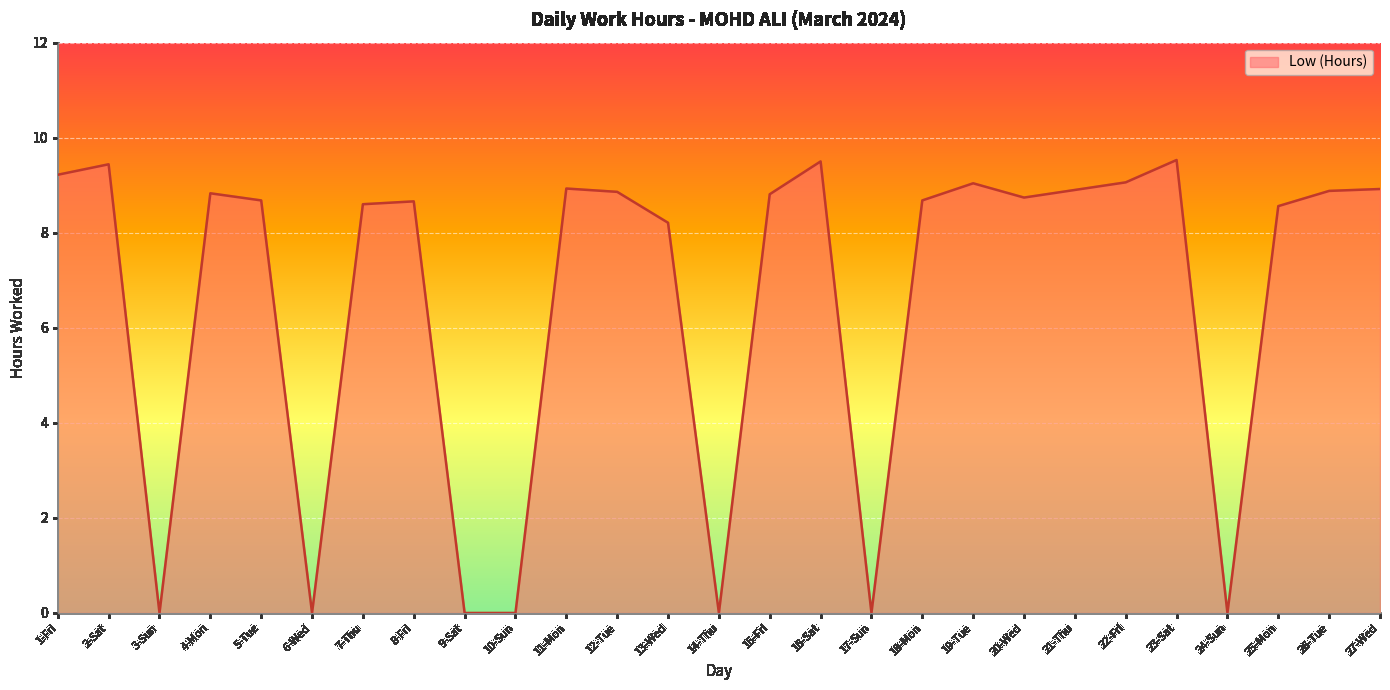

Is it true that the value at 7-Thu is 8.6?

True